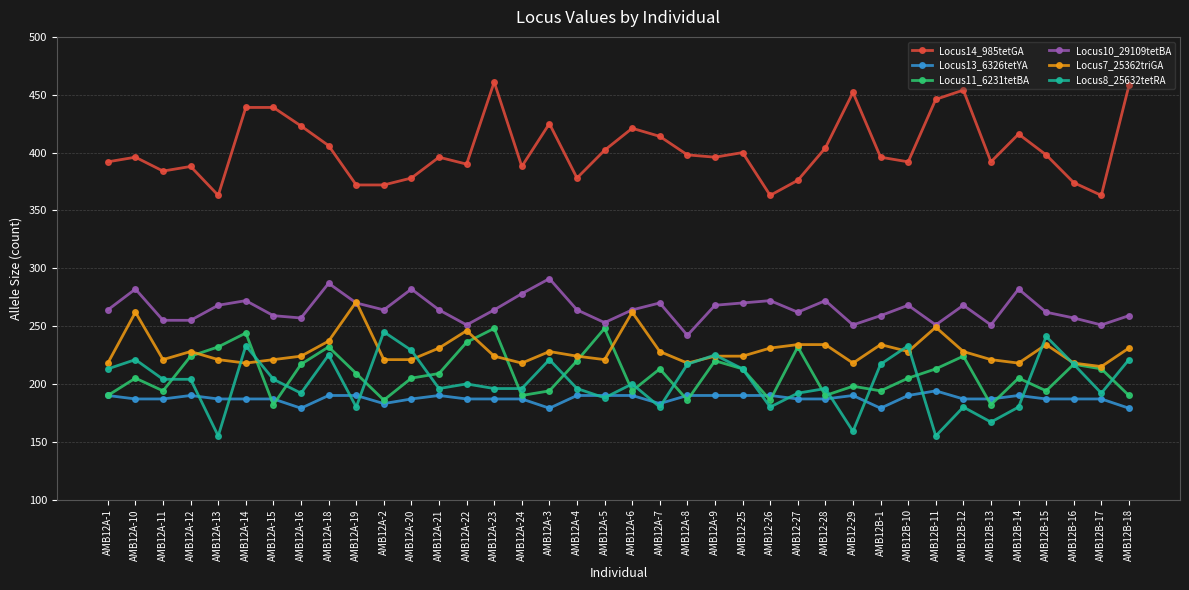

What is the value of the Locus11_6231tetBA point at the 6th from the left?

244